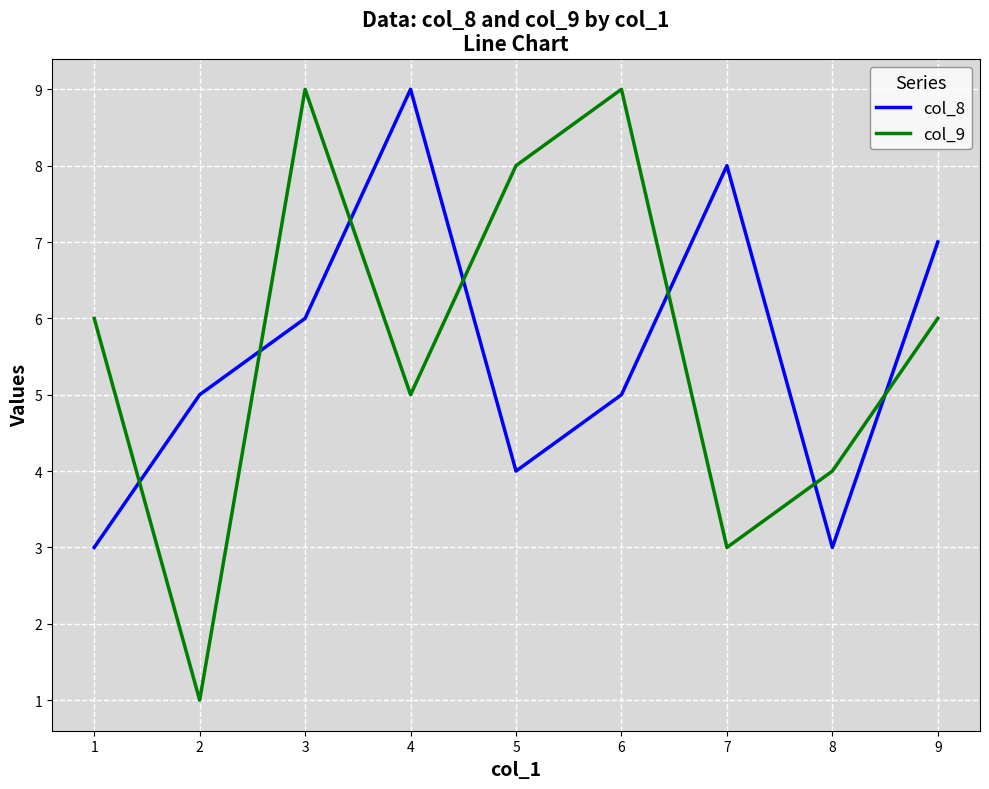

True or false: col_8 and col_9 intersect in this chart.

True